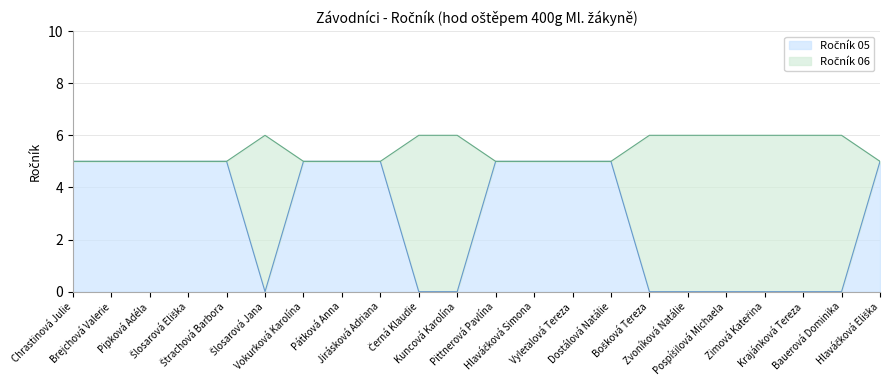

What is the label of the 5th point from the left?

Štrachová Barbora